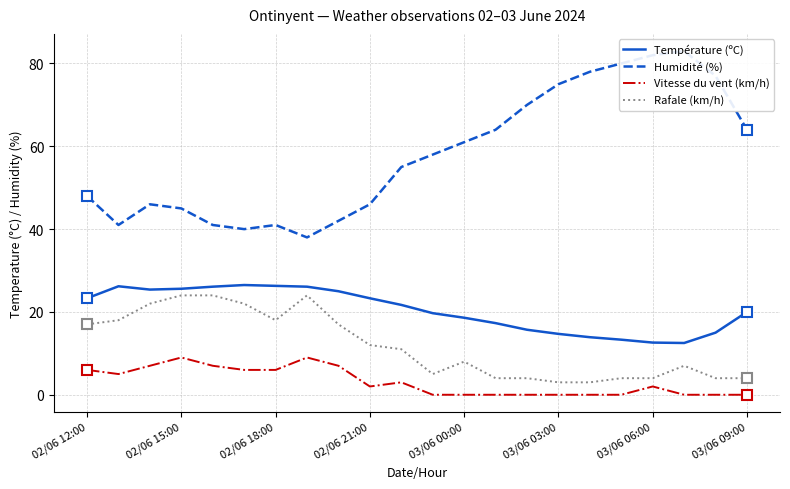

What is the sum of all Humidité (%) values?

1275.0